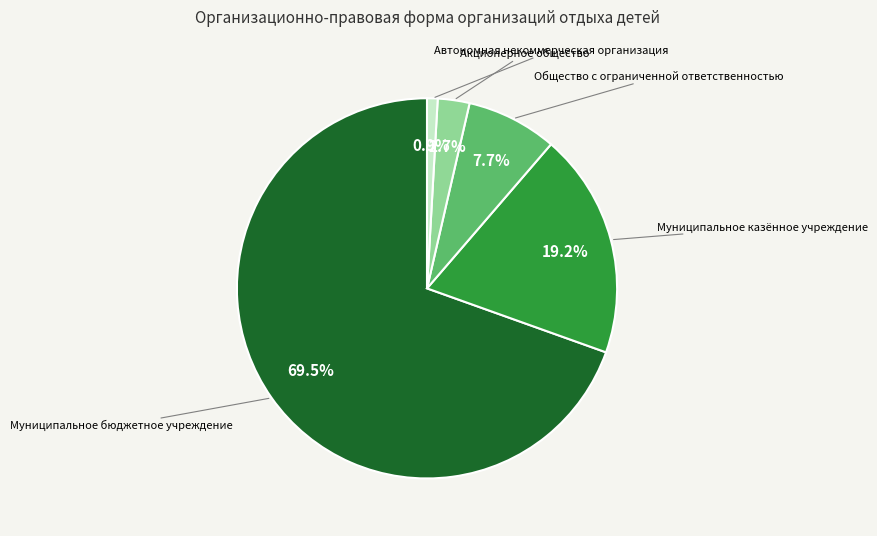

How many slices are in this pie chart?

5